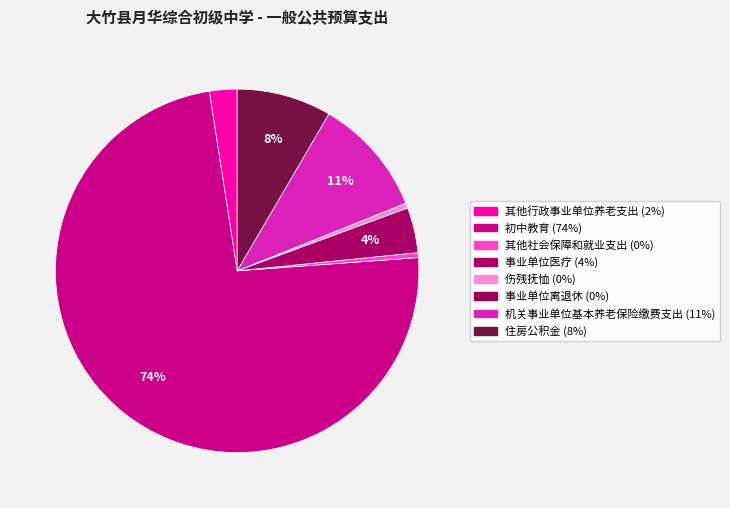

Is it true that 伤残抚恤 is 0% of the pie?

True